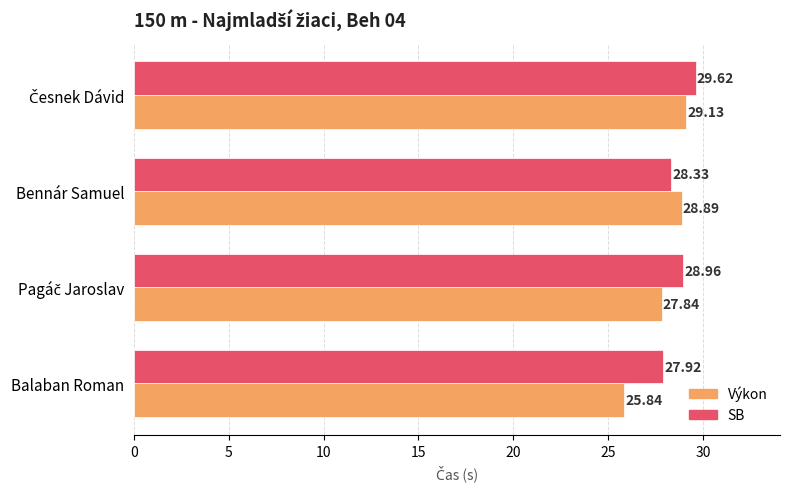

What is the minimum value shown in the chart?

25.8